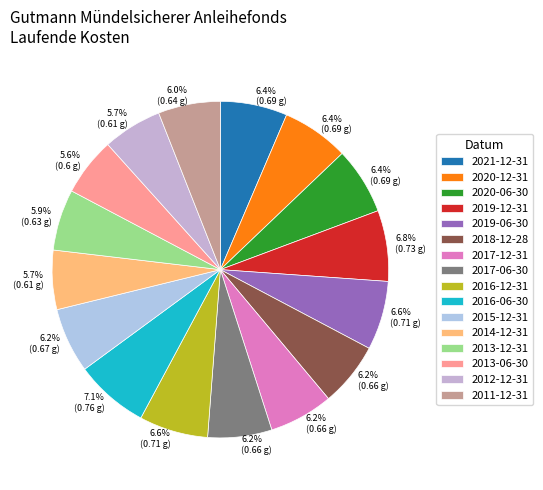

Is it true that 2011-12-31 is 6% of the pie?

True